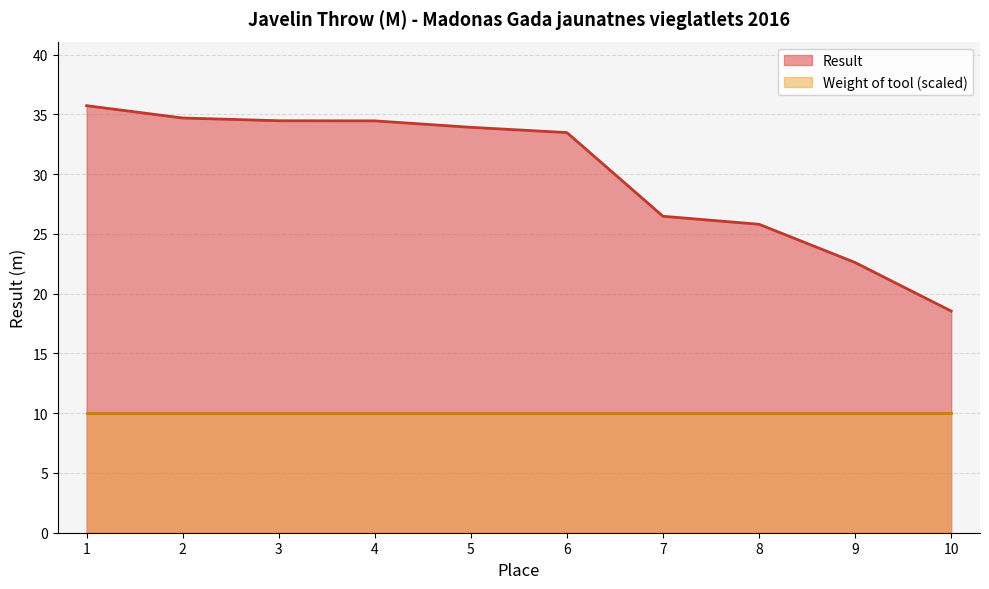

Reading left to right, transcribe all the data shown in this chart.

1=35.7	2=34.7	3=34.5	4=34.5	5=33.9	6=33.5	7=26.5	8=25.8	9=22.6	10=18.5